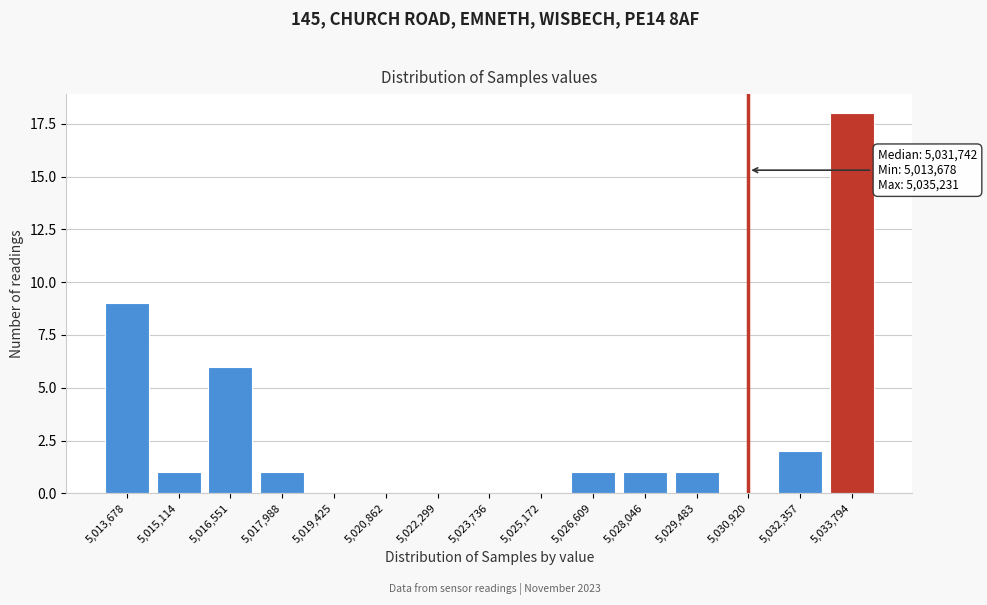

Reading left to right, list all the values displayed in this chart.

5,013,678=9	5,015,114=1	5,016,551=6	5,017,988=1	5,019,425=0	5,020,862=0	5,022,299=0	5,023,736=0	5,025,172=0	5,026,609=1	5,028,046=1	5,029,483=1	5,030,920=0	5,032,357=2	5,033,794=18